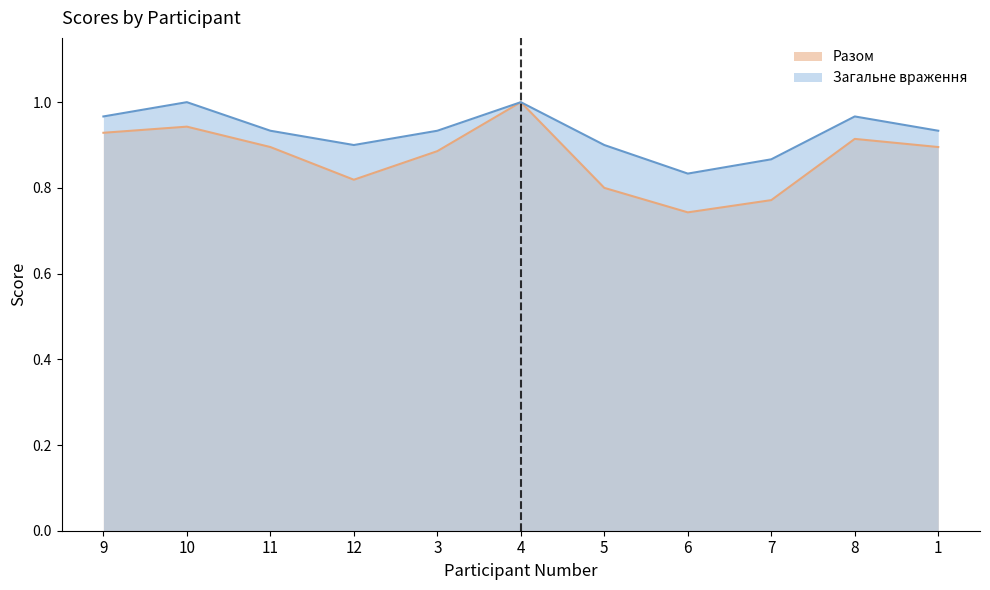

Which category has the highest value in the Разом series?

4